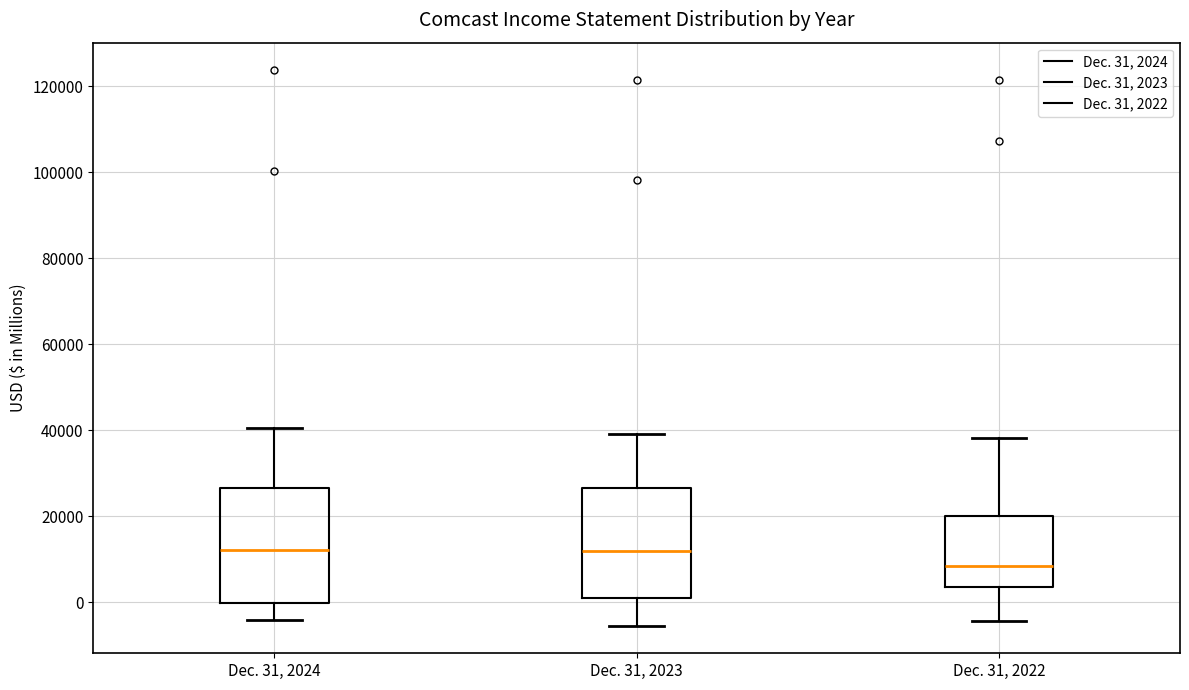

Reading left to right, transcribe this box plot: for each box, give where its median line is, the range the box spans, and where its two whiskers end, as read against the y-axis. The values are not printed on the chart, so give them approximately, as read against the axis.

Dec. 31, 2024: median 12000, box 0 to 26000, whiskers -4000 to 40000
Dec. 31, 2023: median 12000, box 0 to 26000, whiskers -6000 to 40000
Dec. 31, 2022: median 8000, box 4000 to 20000, whiskers -4000 to 38000